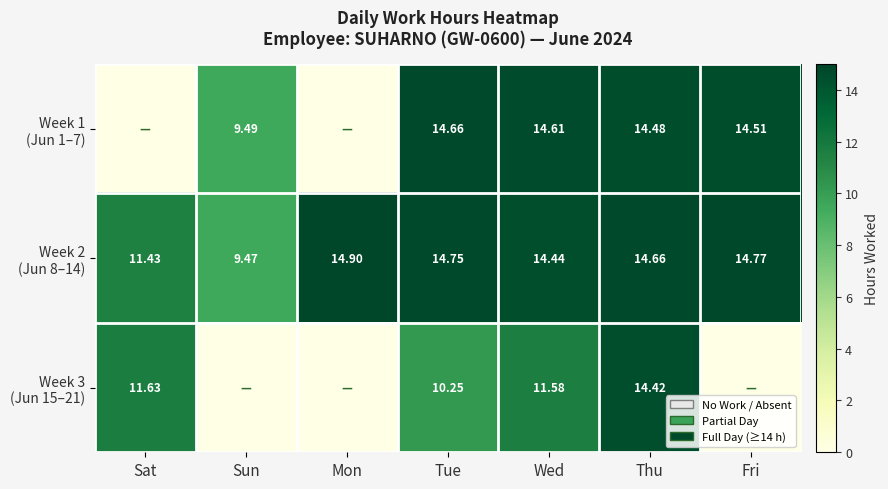

What is the highest value of the Week 3 (Jun 15–21) series?

14.4